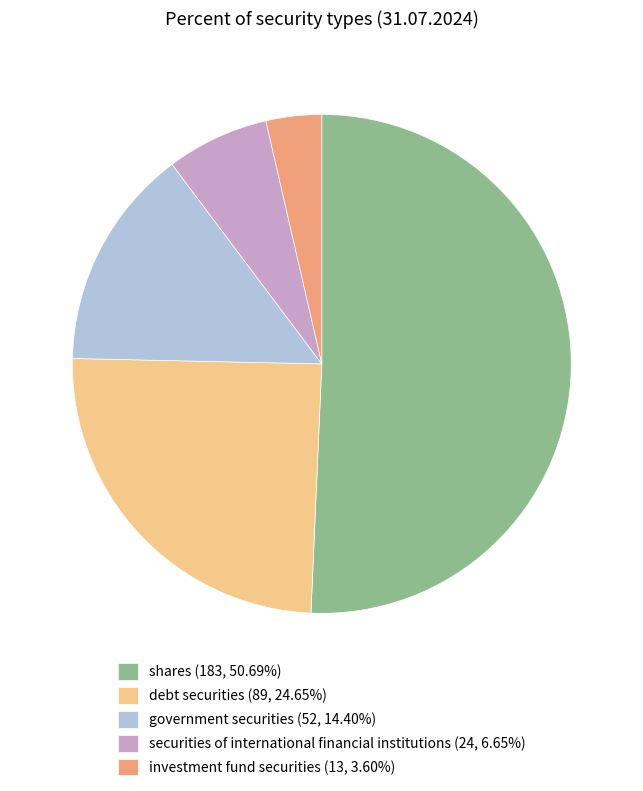

How many segments does this pie chart have?

5